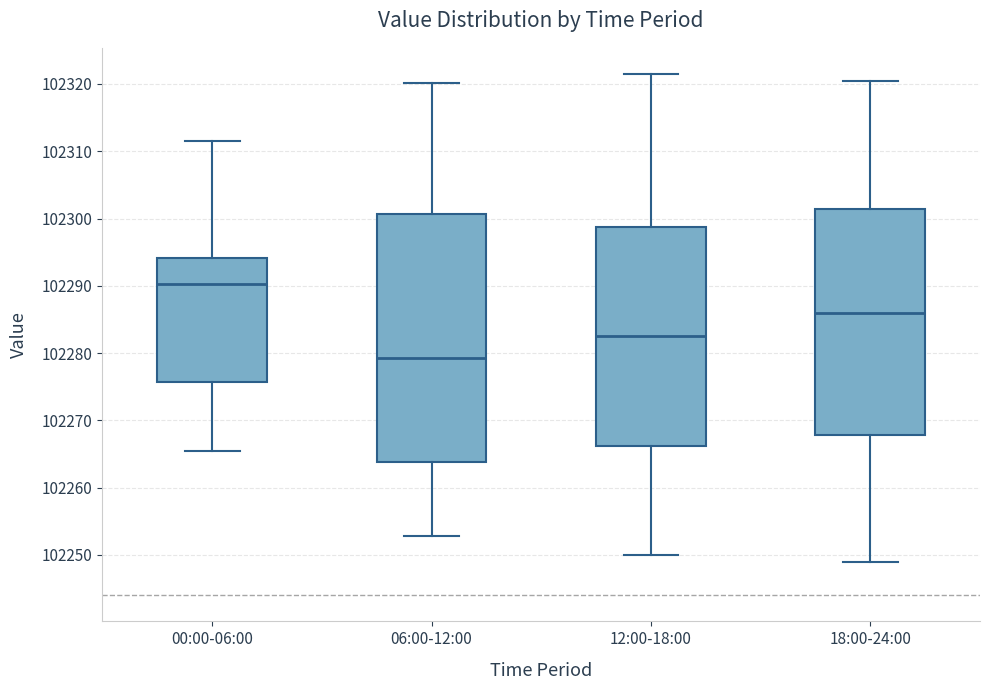

Where does the lower whisker of the box for 00:00-06:00 end on the y-axis? The values are not printed on the chart, so give them approximately, as read against the axis.

102265